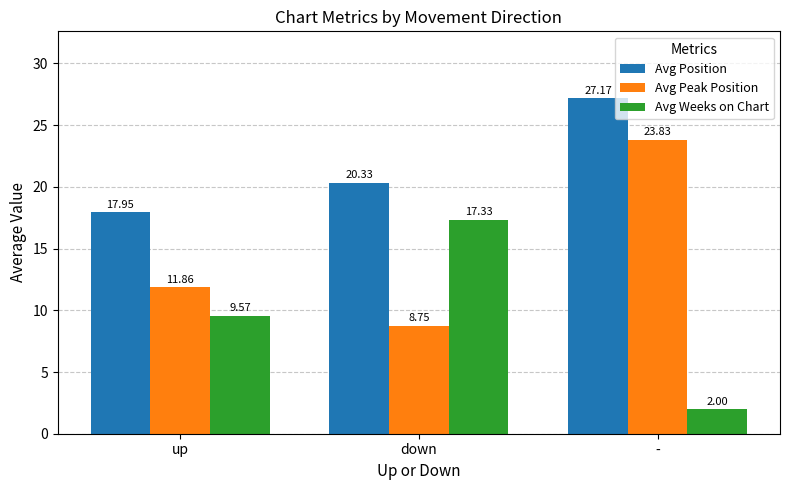

At which label does Avg Position reach its peak?

-